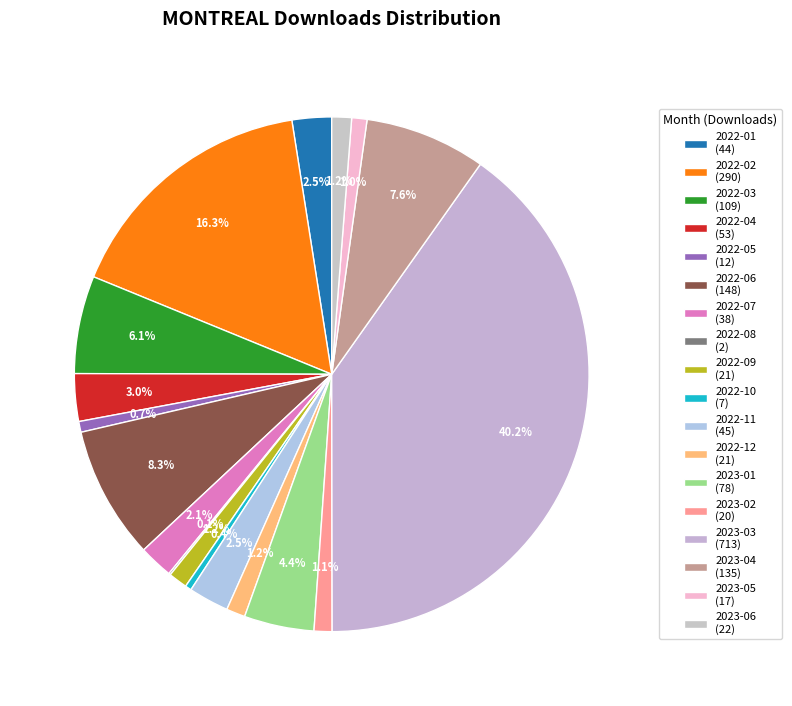

True or false: 2022-07 accounts for 2% of the total.

True